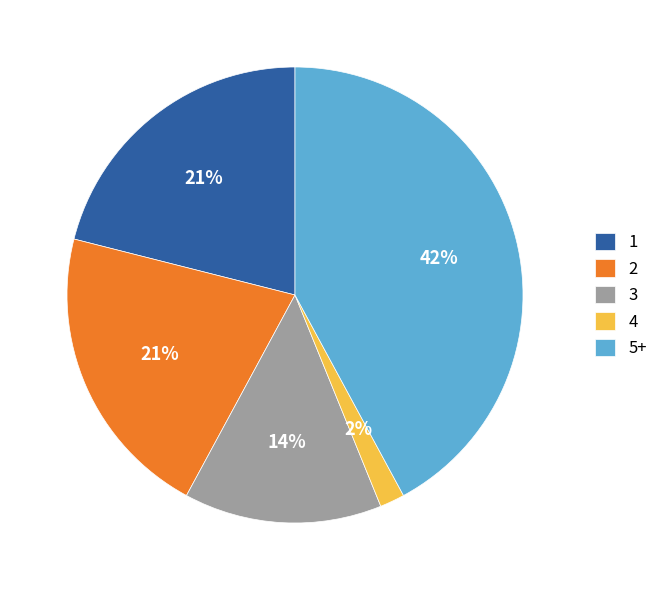

Does 5+ represent more than half of the total?

No